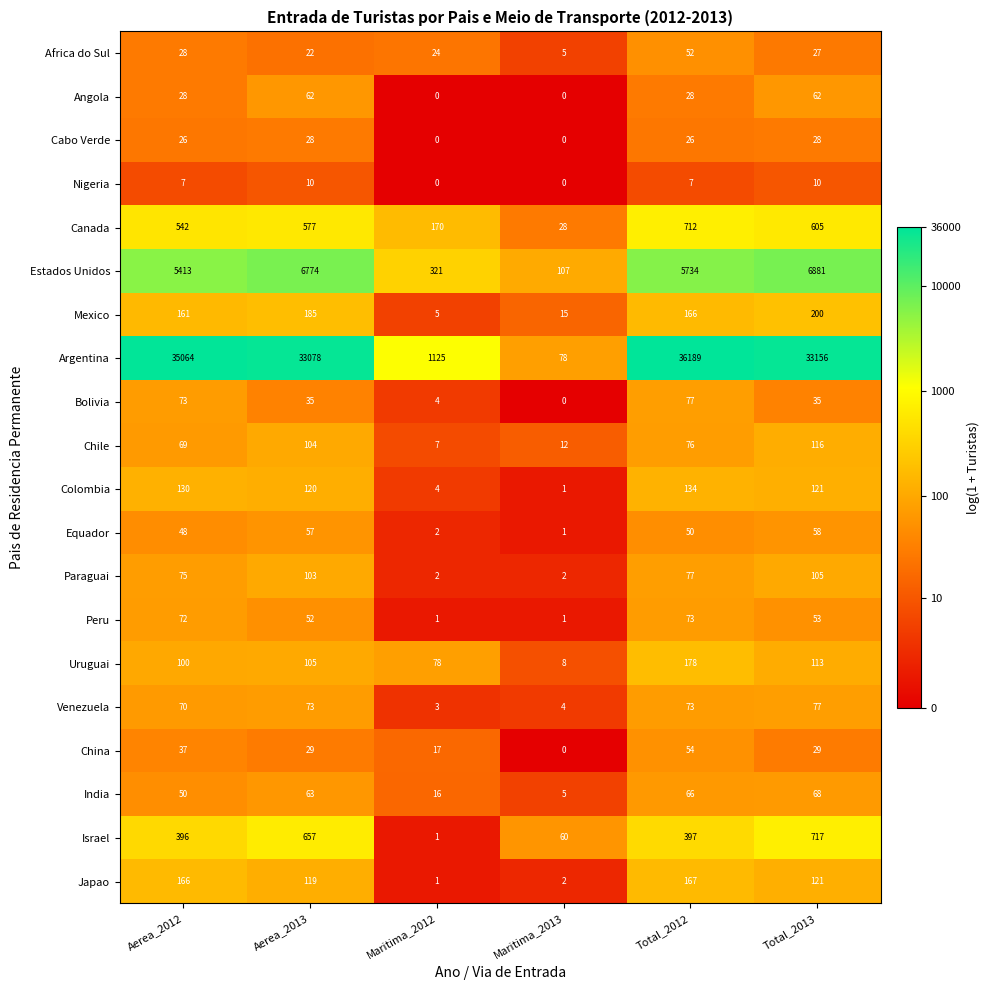

At how many categories does at least one series exceed 22026?

4